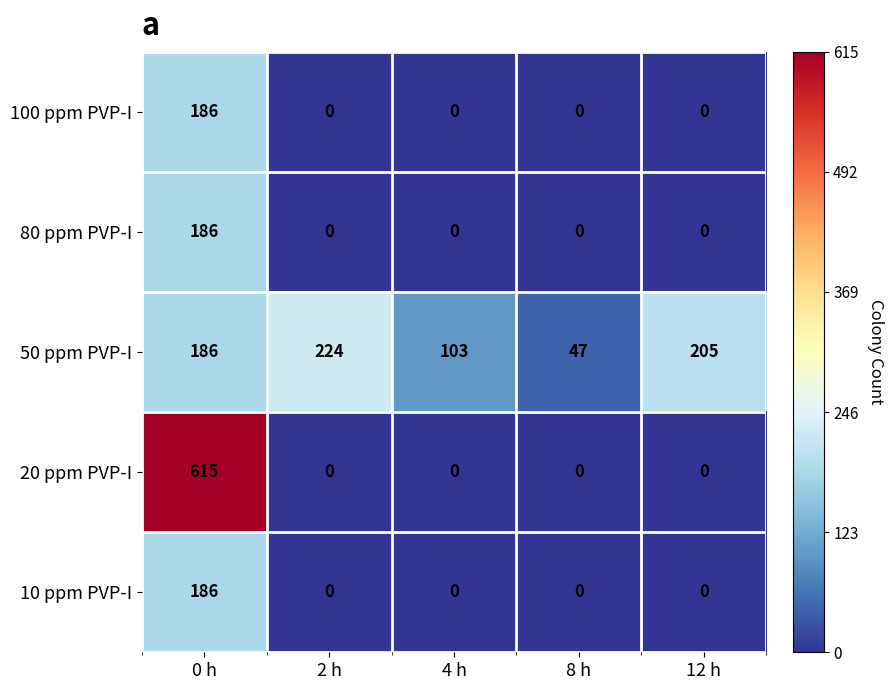

The value of 80 ppm PVP-I at 8 h is 0. True or false?

True